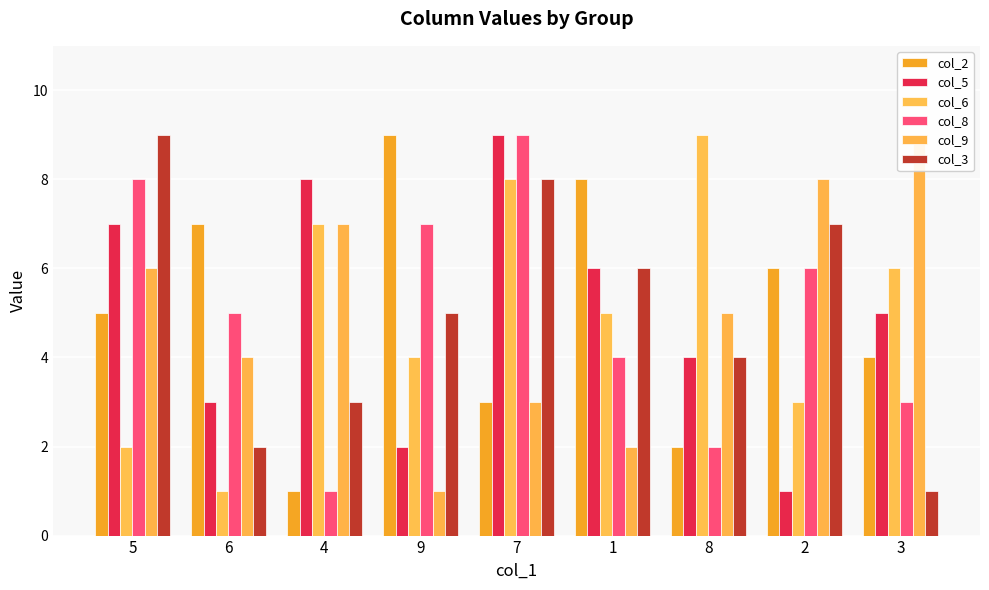

Reading right to left, what are all the values shown in this chart?

col_2: 4	6	2	8	3	9	1	7	5
col_5: 5	1	4	6	9	2	8	3	7
col_6: 6	3	9	5	8	4	7	1	2
col_8: 3	6	2	4	9	7	1	5	8
col_9: 9	8	5	2	3	1	7	4	6
col_3: 1	7	4	6	8	5	3	2	9